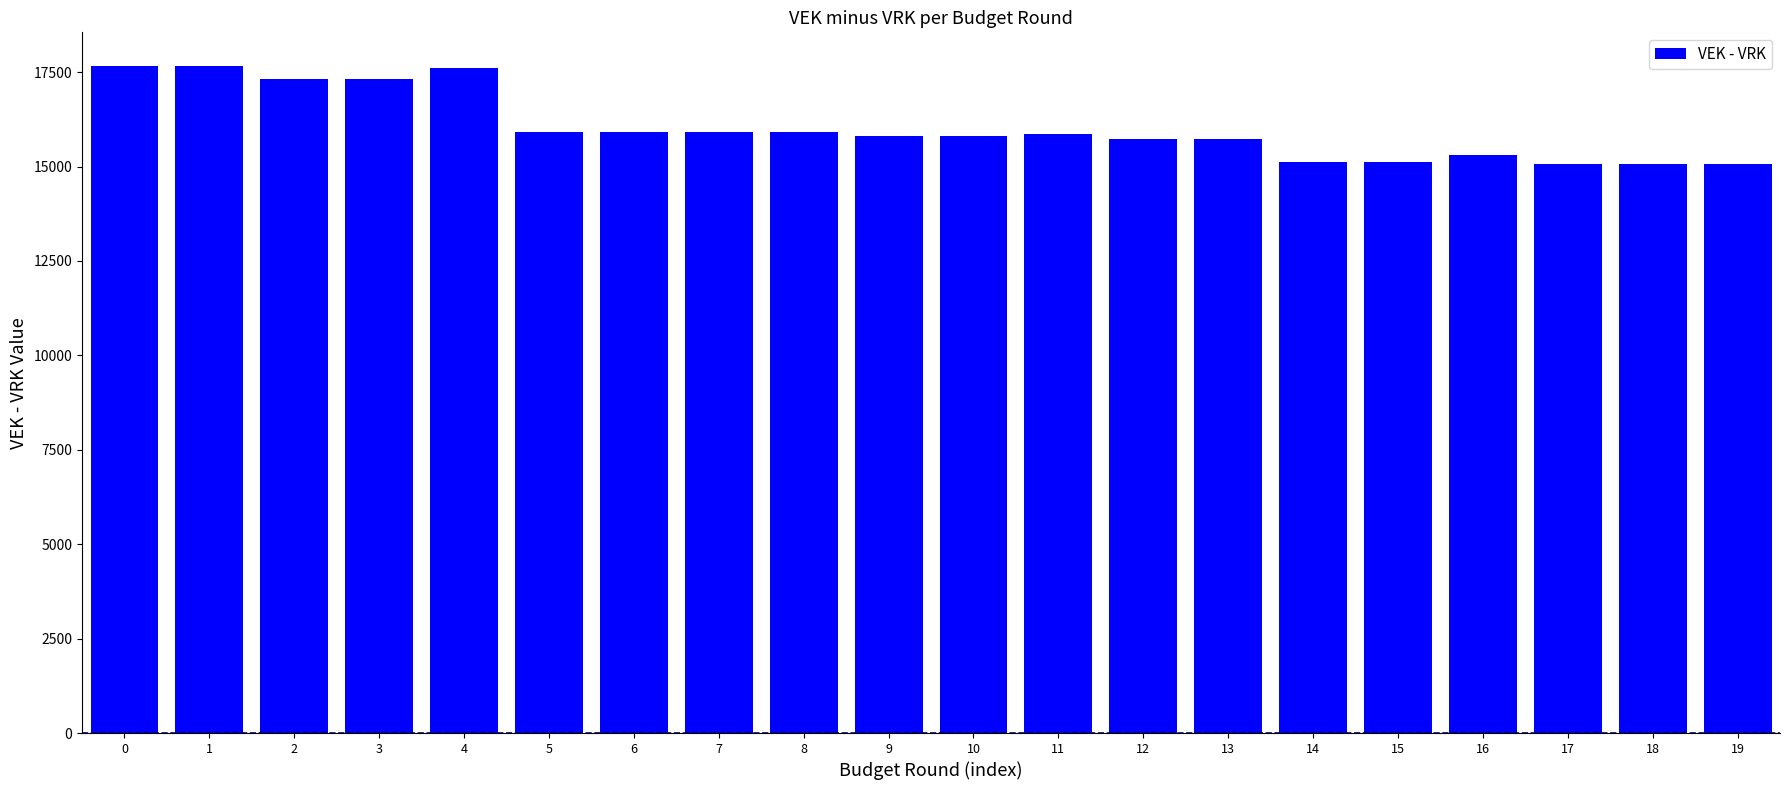

What is the difference between the maximum and minimum values?

2600